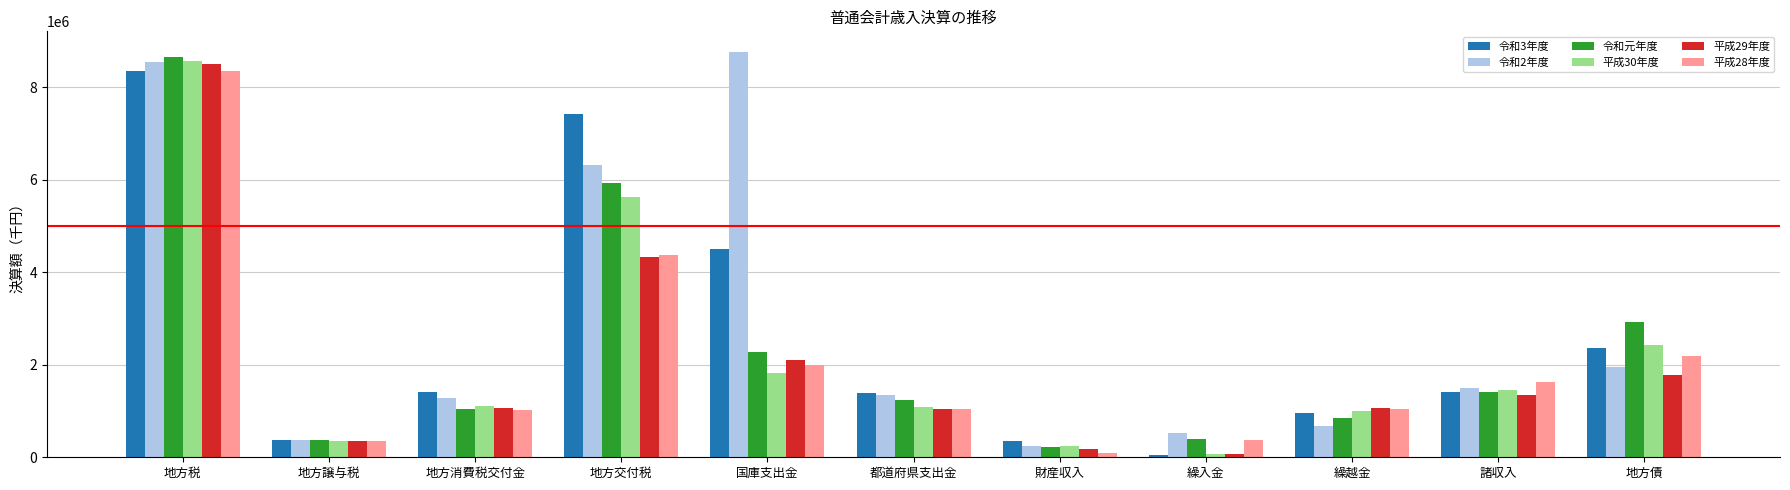

Is the value of 平成28年度 at 繰越金 greater than the value of 平成30年度 at 財産収入?

Yes